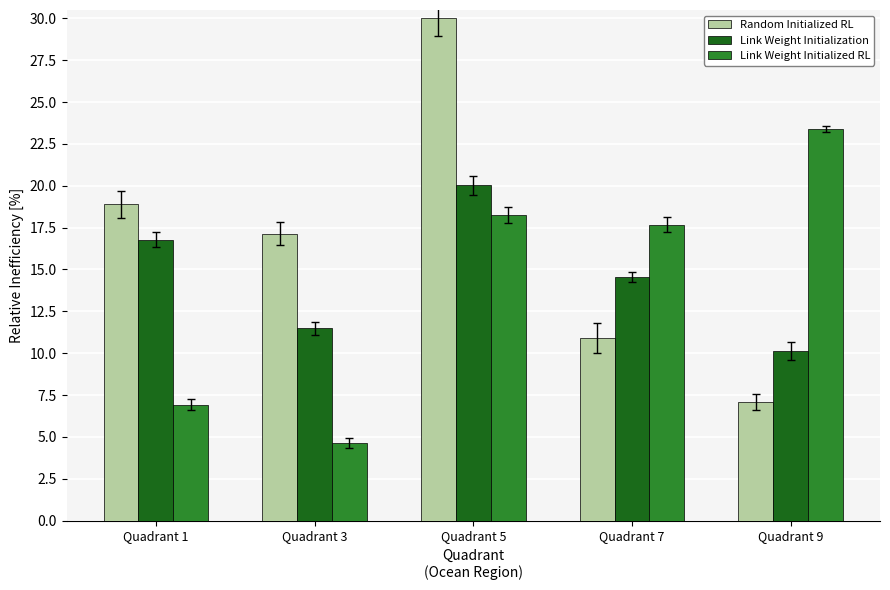

What is the spread (max minus min) of values at Quadrant 5?

11.8